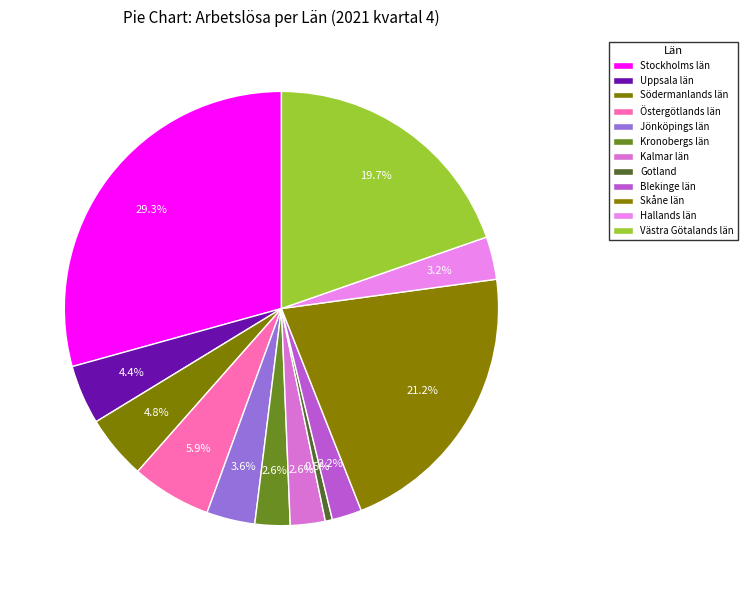

Is Blekinge län the majority of the pie?

No